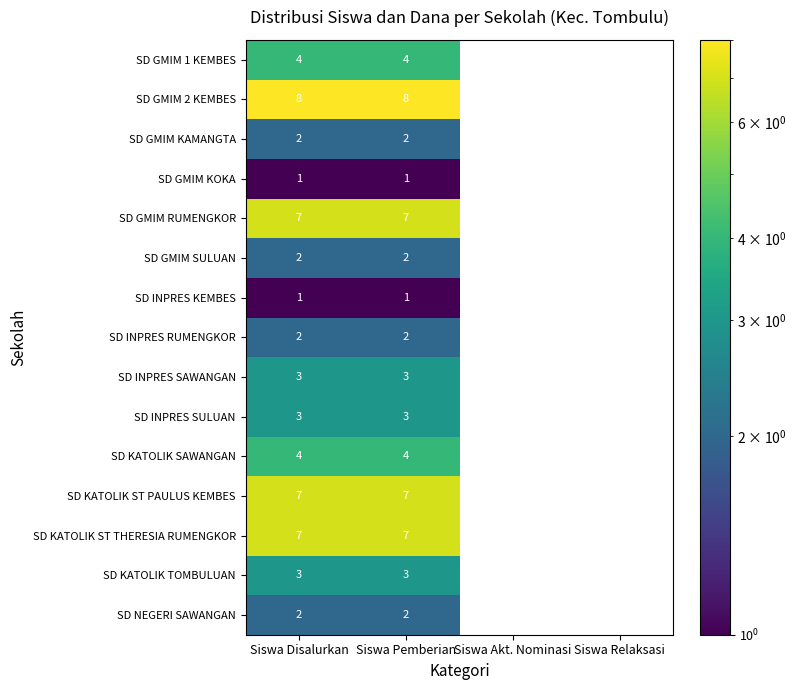

What is the highest value of the SD KATOLIK TOMBULUAN series?

3